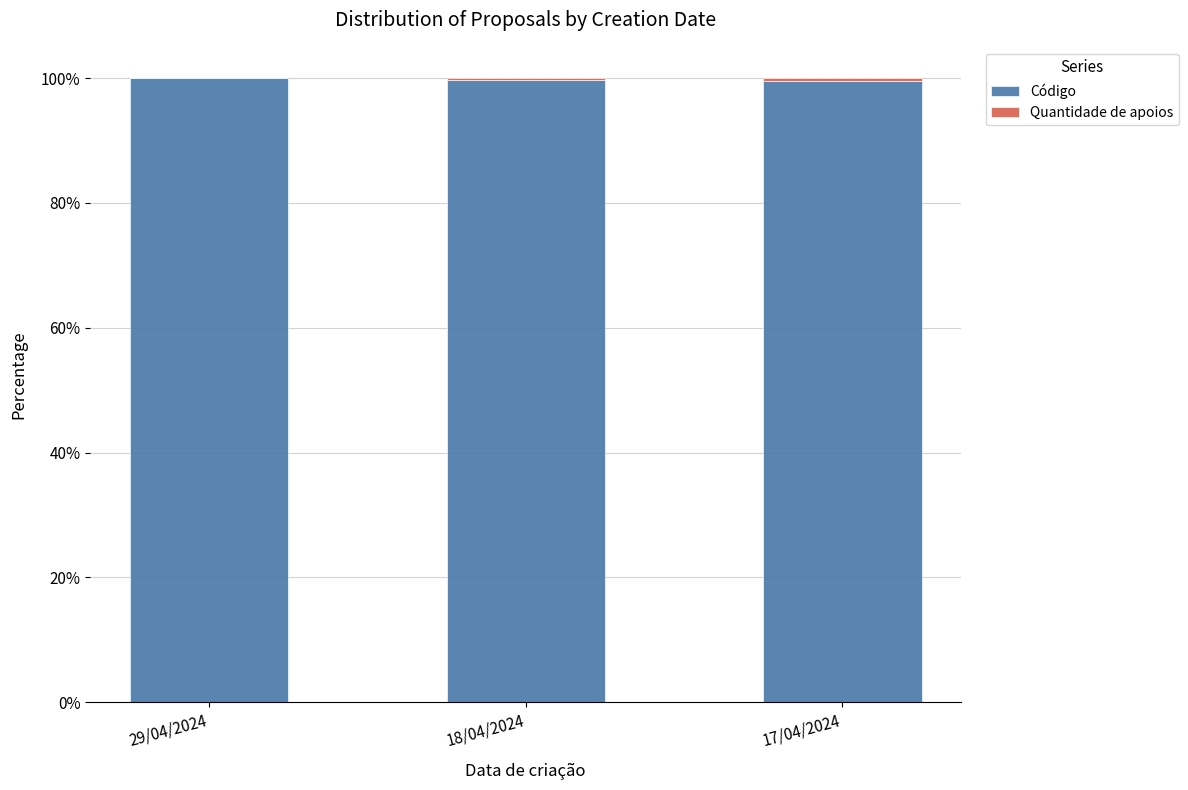

The Código series shows 133.7 at 18/04/2024. True or false?

False